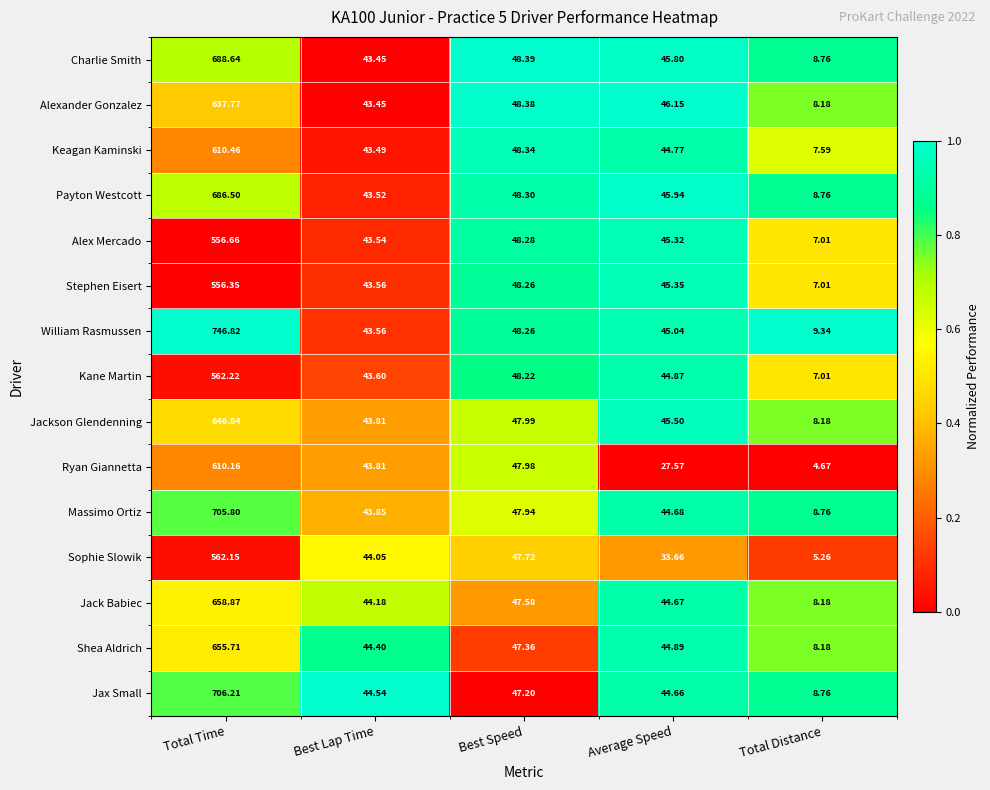

Which label corresponds to the smallest value in the chart?

Total Distance